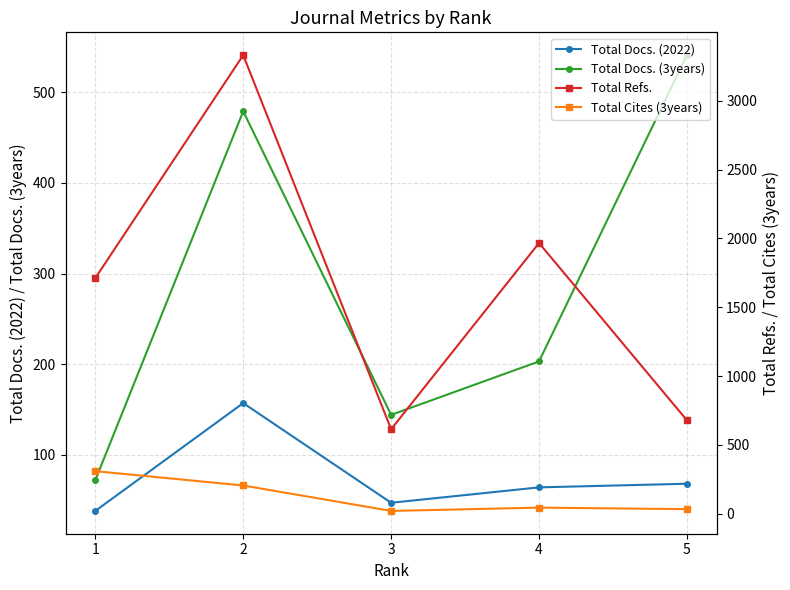

What is the sum of all Total Docs. (3years) values?

1439